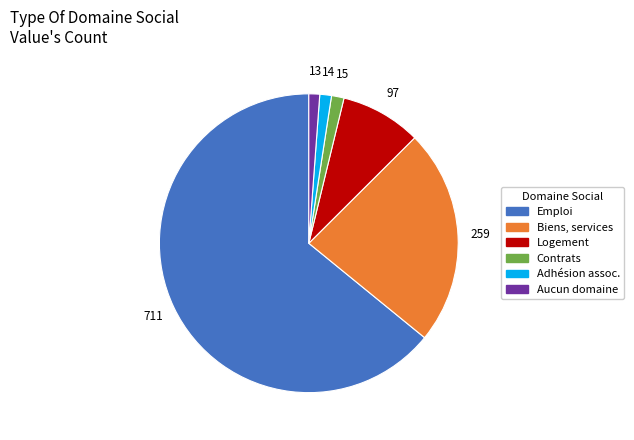

Does any single category account for the majority?

Yes